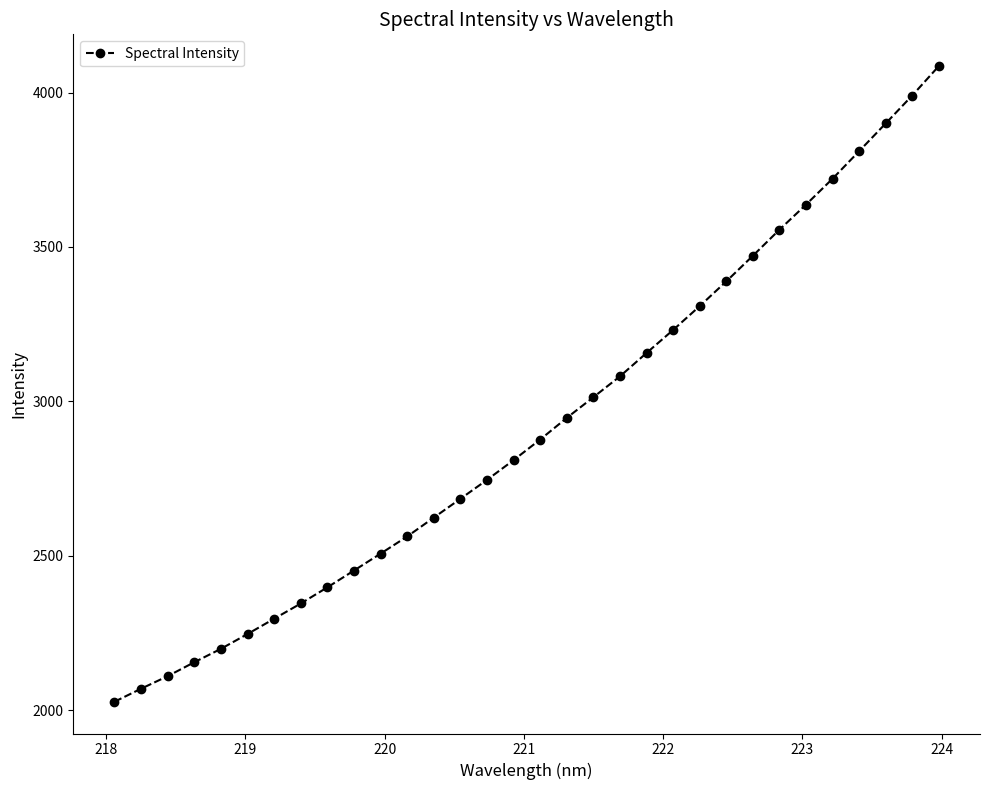

What is the difference between the maximum and second lowest values?

2016.5